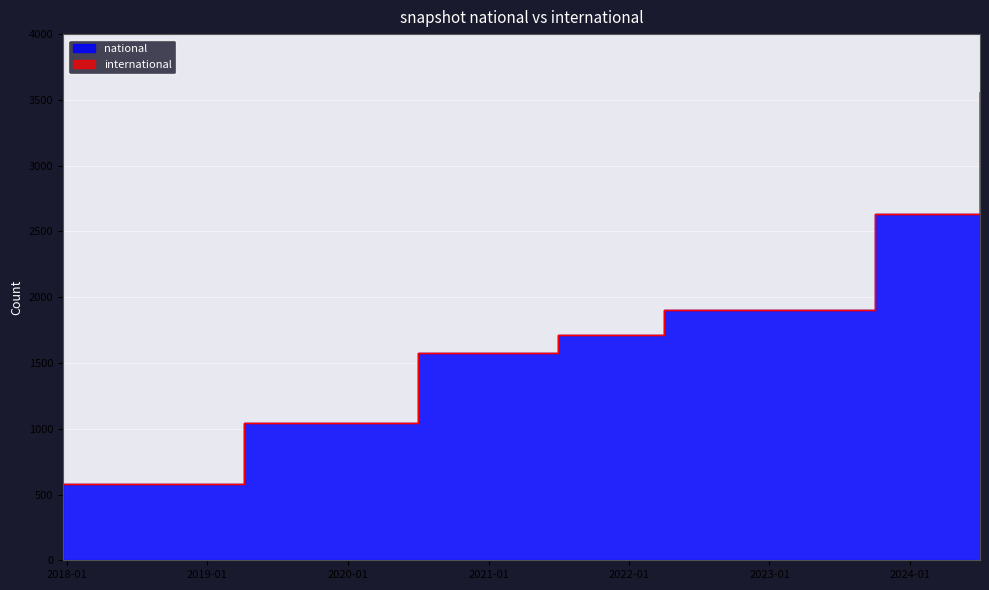

Which label corresponds to the smallest value in the chart?

2017-12-22